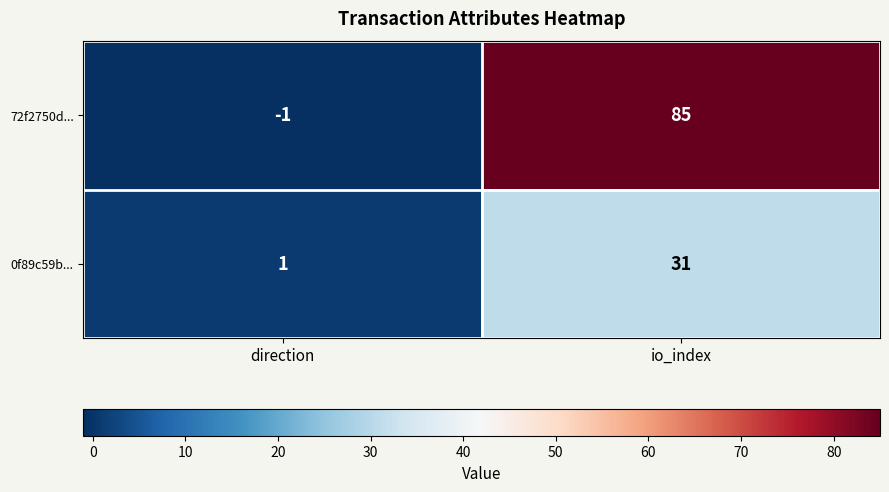

At how many categories does at least one series exceed 83?

1